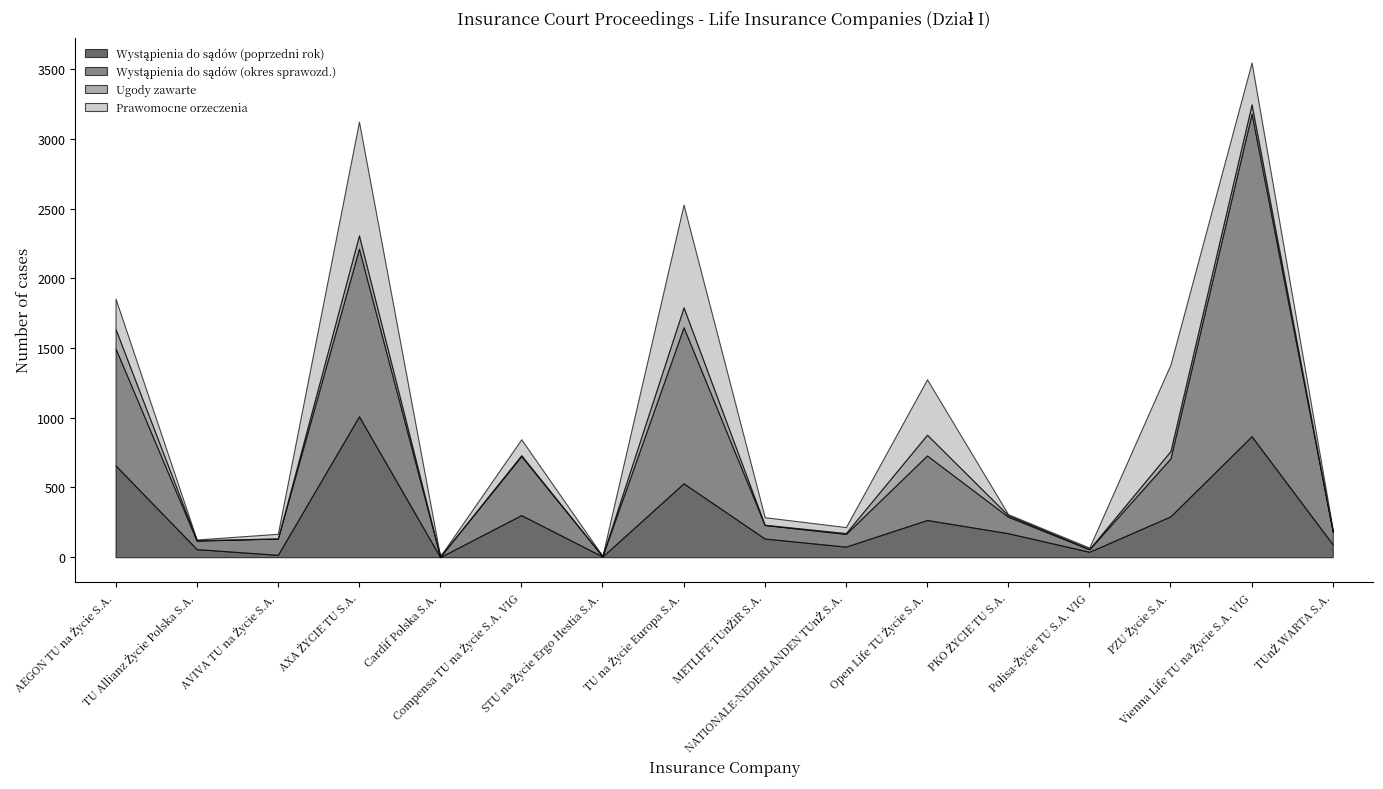

Is the value of Prawomocne orzeczenia at STU na Życie Ergo Hestia S.A. greater than the value of Wystąpienia do sądów (okres sprawozd.) at Vienna Life TU na Życie S.A. VIG?

No